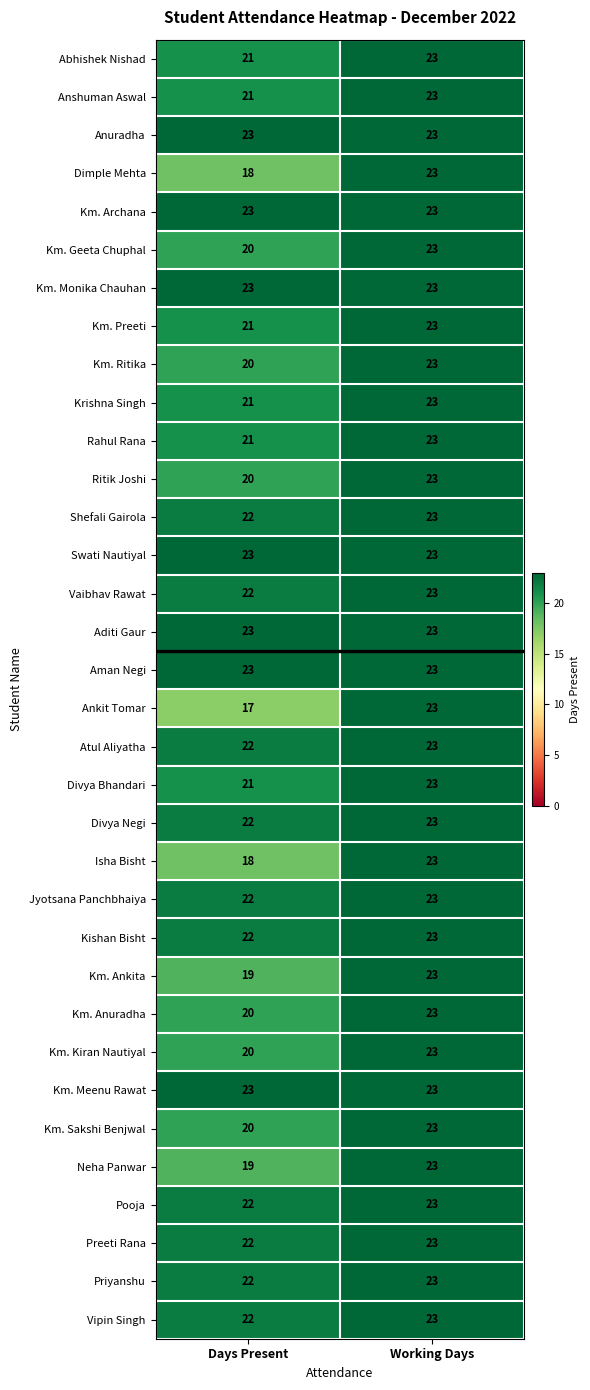

The value of Isha Bisht at Working Days is 5. True or false?

False